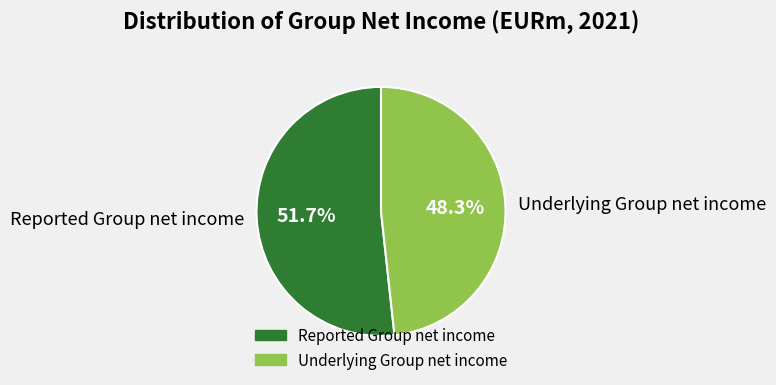

To the nearest percent, what is the difference between the Underlying Group net income and Reported Group net income slice percentages?

3%